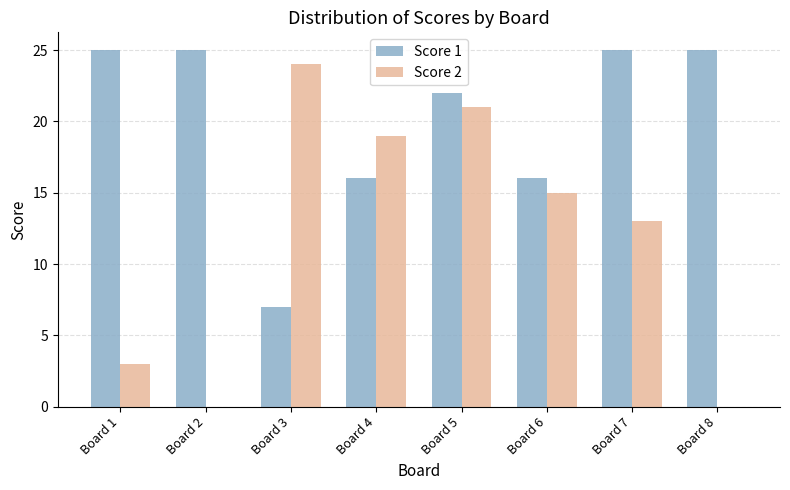

What is the total value across all series at Board 8?

25